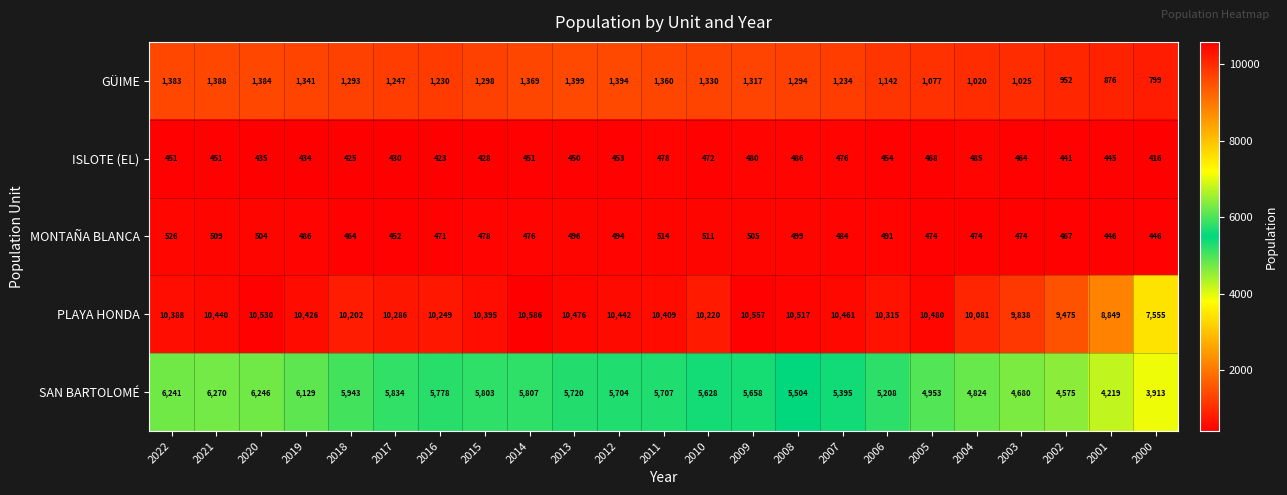

At which label does PLAYA HONDA reach its minimum?

2000